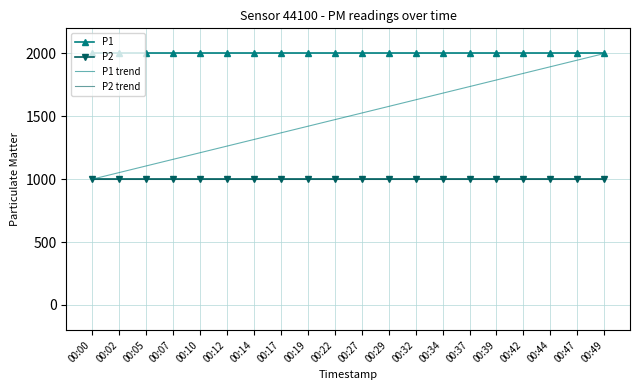

What is the sum of all P1 values?

39998.0